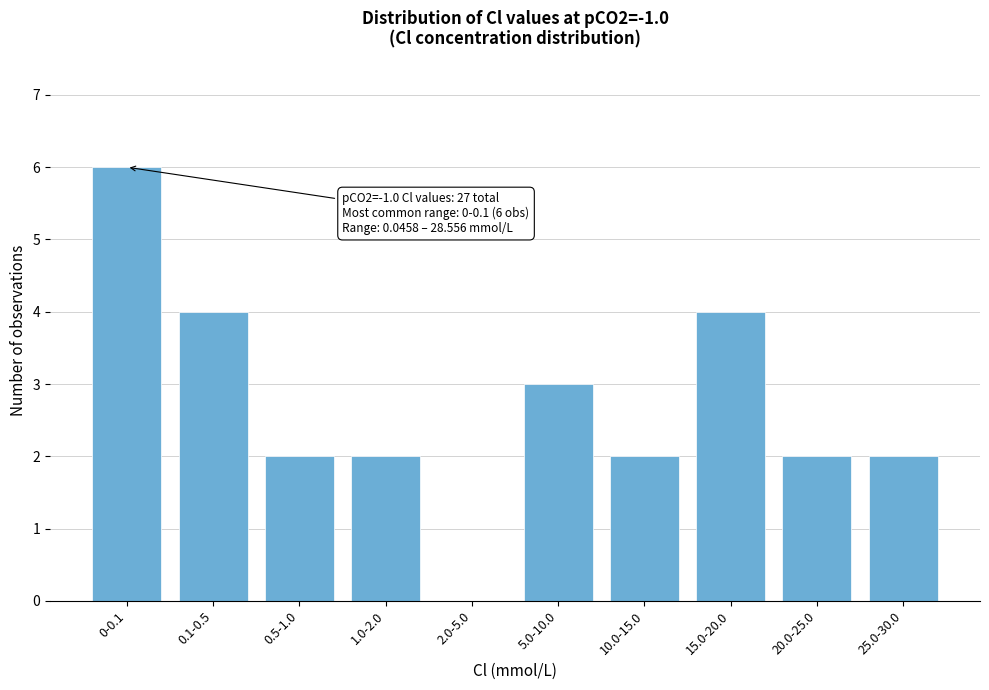

Reading left to right, list all the values displayed in this chart.

0-0.1=6	0.1-0.5=4	0.5-1.0=2	1.0-2.0=2	2.0-5.0=0	5.0-10.0=3	10.0-15.0=2	15.0-20.0=4	20.0-25.0=2	25.0-30.0=2